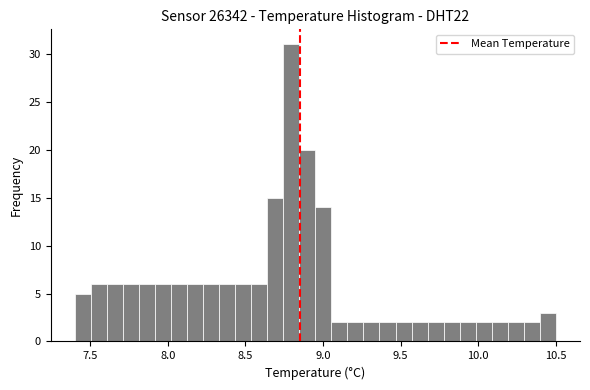

Read against the x-axis, roughly where is the centre of the tallest bar?

8.80